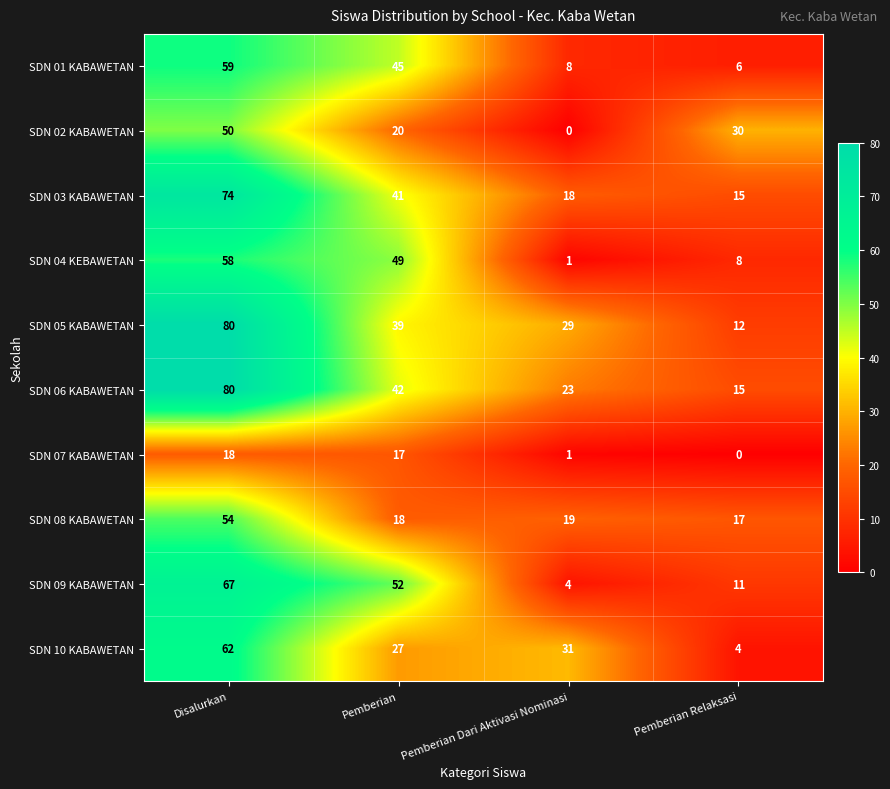

What is the minimum value for SDN 05 KABAWETAN?

12